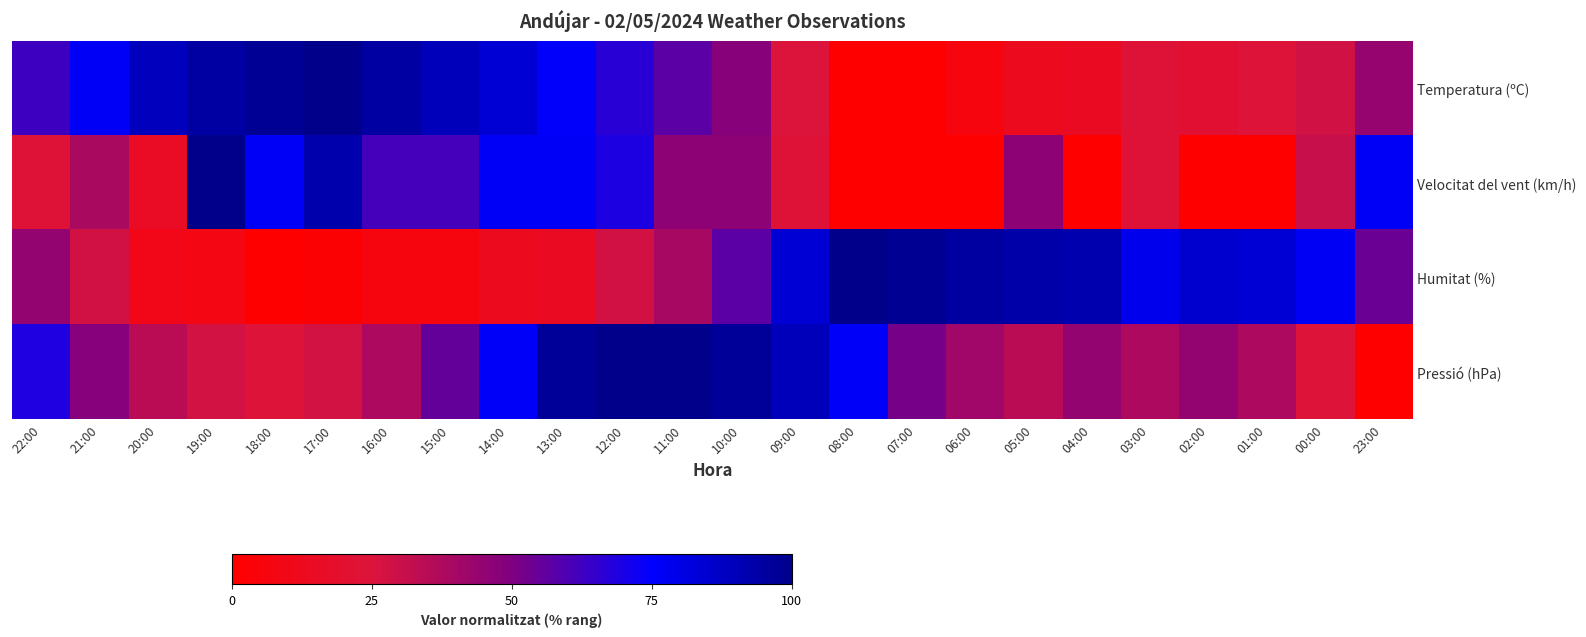

Which series has the widest spread of values?

Temperatura (ºC)